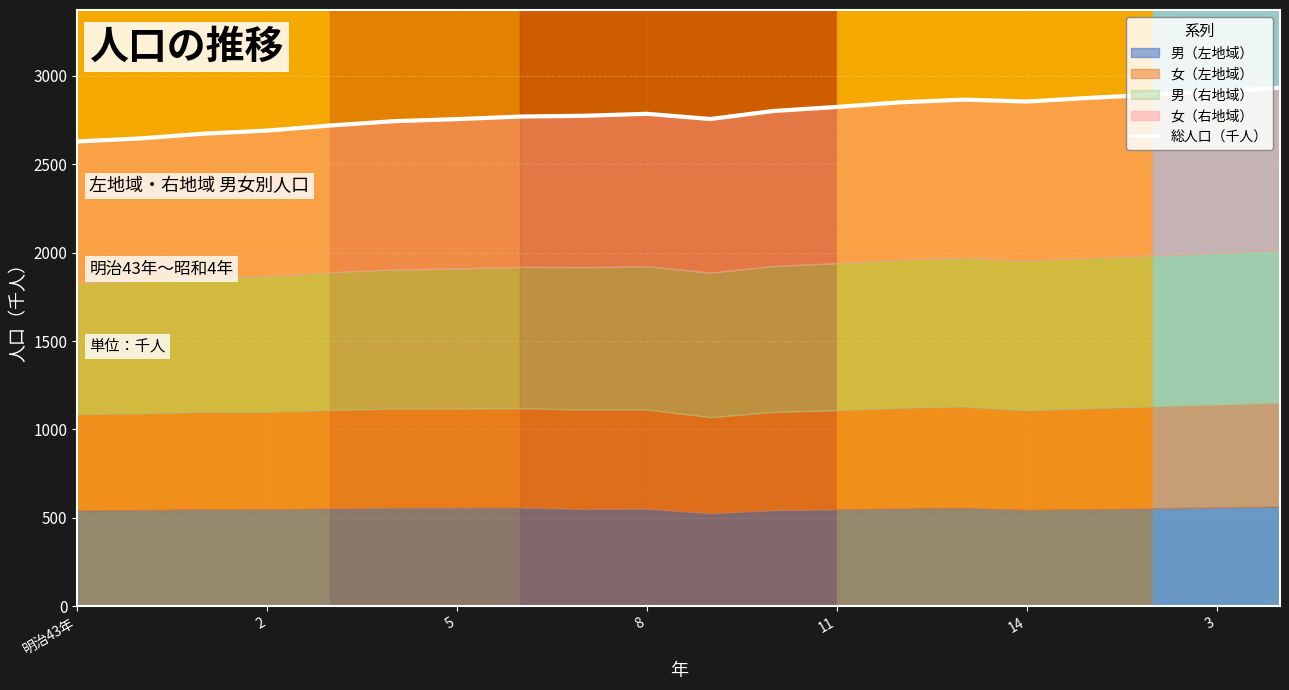

How many interior local valleys (lower than both neighbors) does the data have?

2